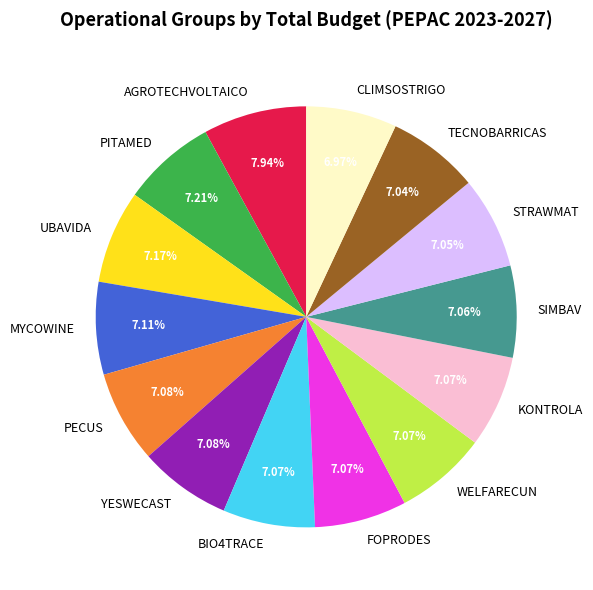

What percentage is the KONTROLA slice, to the nearest percent?

7%